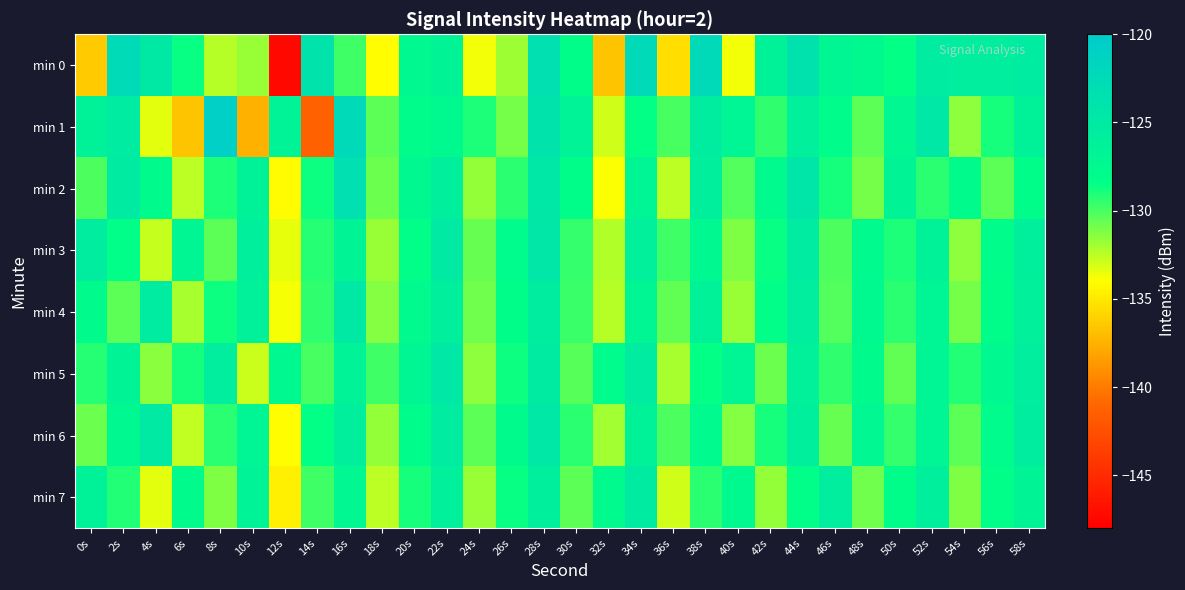

Reading left to right, what are all the values shown in this chart?

min 0: 0s=-136.4	2s=-122.6	4s=-124.9	6s=-128.6	8s=-132.4	10s=-131.7	12s=-147.4	14s=-123.9	16s=-129.7	18s=-134.1	20s=-127.3	22s=-126.6	24s=-133.7	26s=-131.9	28s=-123.4	30s=-128.1	32s=-136.7	34s=-122.4	36s=-135.4	38s=-122.4	40s=-133.7	42s=-126.3	44s=-123.8	46s=-127.1	48s=-127.5	50s=-128.4	52s=-125.3	54s=-125.8	56s=-125.7	58s=-125.3
min 1: 0s=-126.2	2s=-125.3	4s=-133.4	6s=-136.7	8s=-120.8	10s=-137.5	12s=-126.5	14s=-141.4	16s=-122.5	18s=-130.4	20s=-128.0	22s=-127.5	24s=-129.0	26s=-131.0	28s=-124.0	30s=-126.5	32s=-133.0	34s=-128.5	36s=-130.0	38s=-125.5	40s=-127.0	42s=-129.5	44s=-126.0	46s=-128.0	48s=-130.5	50s=-127.2	52s=-124.8	54s=-131.5	56s=-128.9	58s=-126.3
min 2: 0s=-130.1	2s=-125.2	4s=-127.8	6s=-132.5	8s=-129.0	10s=-126.4	12s=-134.2	14s=-128.7	16s=-123.5	18s=-130.8	20s=-127.3	22s=-125.9	24s=-131.6	26s=-129.4	28s=-124.7	30s=-128.1	32s=-133.9	34s=-127.0	36s=-132.5	38s=-125.8	40s=-130.2	42s=-127.6	44s=-124.3	46s=-128.9	48s=-131.0	50s=-126.7	52s=-129.3	54s=-127.8	56s=-130.5	58s=-128.2
min 3: 0s=-125.5	2s=-128.3	4s=-132.7	6s=-127.1	8s=-130.4	10s=-125.8	12s=-133.5	14s=-129.2	16s=-126.6	18s=-131.8	20s=-128.4	22s=-125.1	24s=-130.7	26s=-127.9	28s=-124.5	30s=-129.6	32s=-132.3	34s=-126.0	36s=-129.8	38s=-127.4	40s=-131.2	42s=-128.6	44s=-125.3	46s=-130.1	48s=-127.7	50s=-129.0	52s=-126.4	54s=-131.5	56s=-128.0	58s=-125.9
min 4: 0s=-127.8	2s=-130.5	4s=-125.3	6s=-132.1	8s=-128.7	10s=-126.2	12s=-133.8	14s=-129.5	16s=-124.9	18s=-131.3	20s=-127.6	22s=-125.8	24s=-130.9	26s=-128.2	28s=-125.5	30s=-129.7	32s=-132.4	34s=-127.1	36s=-130.6	38s=-126.3	40s=-131.8	42s=-128.4	44s=-125.7	46s=-130.2	48s=-127.5	50s=-129.3	52s=-126.8	54s=-131.0	56s=-128.1	58s=-126.0
min 5: 0s=-129.2	2s=-126.7	4s=-131.4	6s=-128.9	8s=-125.6	10s=-132.8	12s=-127.3	14s=-130.0	16s=-126.5	18s=-129.8	20s=-127.1	22s=-124.8	24s=-131.5	26s=-128.7	28s=-125.2	30s=-130.3	32s=-127.9	34s=-125.4	36s=-132.1	38s=-128.5	40s=-127.0	42s=-130.8	44s=-126.2	46s=-129.5	48s=-127.8	50s=-130.6	52s=-126.9	54s=-129.1	56s=-127.3	58s=-125.7
min 6: 0s=-130.8	2s=-127.4	4s=-125.1	6s=-132.6	8s=-129.3	10s=-126.8	12s=-134.1	14s=-128.5	16s=-125.9	18s=-131.7	20s=-128.0	22s=-125.4	24s=-130.5	26s=-127.8	28s=-124.6	30s=-129.4	32s=-132.0	34s=-126.3	36s=-130.1	38s=-127.6	40s=-131.3	42s=-128.9	44s=-125.8	46s=-130.7	48s=-127.2	50s=-129.6	52s=-127.0	54s=-130.4	56s=-127.9	58s=-125.5
min 7: 0s=-126.3	2s=-129.1	4s=-133.4	6s=-127.8	8s=-131.2	10s=-126.5	12s=-134.7	14s=-129.8	16s=-127.2	18s=-132.5	20s=-128.9	22s=-126.1	24s=-131.8	26s=-128.6	28s=-125.9	30s=-130.5	32s=-127.7	34s=-125.2	36s=-133.0	38s=-129.4	40s=-127.5	42s=-131.6	44s=-128.3	46s=-125.6	48s=-130.9	50s=-128.1	52s=-125.8	54s=-131.2	56s=-128.4	58s=-126.7